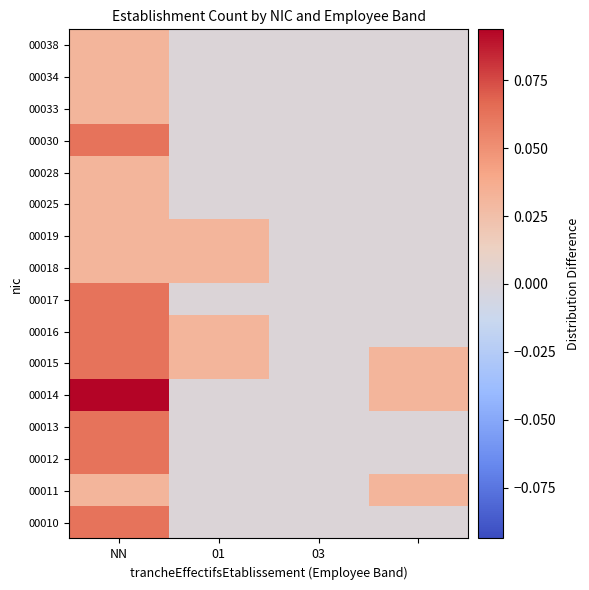

How many distinct data groups are displayed?

16